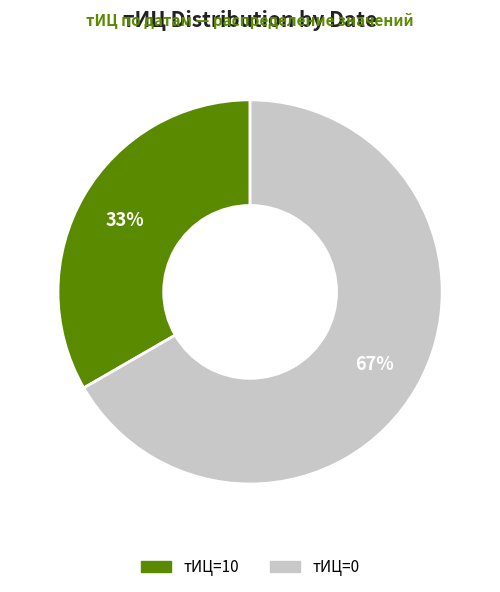

How many slices are in this pie chart?

2